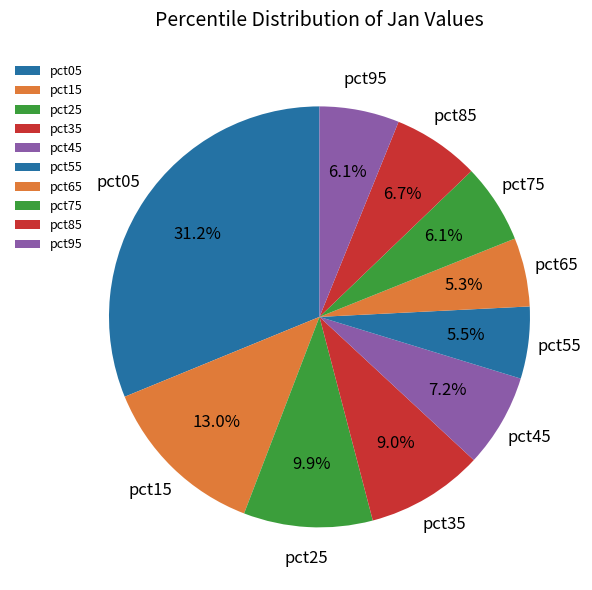

Is there any slice that represents more than half of the pie?

No